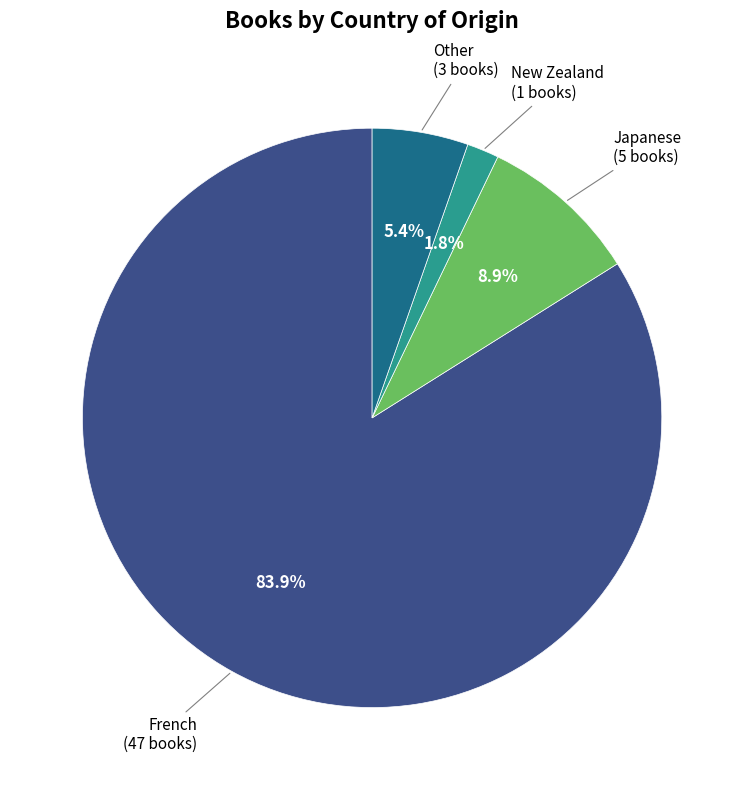

The Japanese slice represents 1% of the pie. True or false?

False